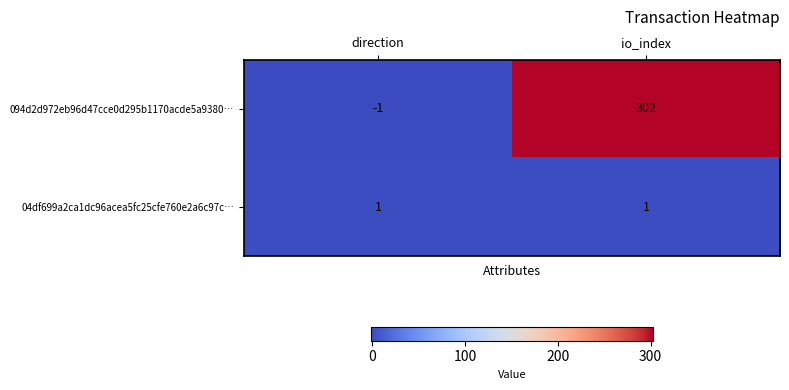

Which series changed the most between direction and io_index?

094d2d972eb96d47cce0d295b1170acde5a9380…